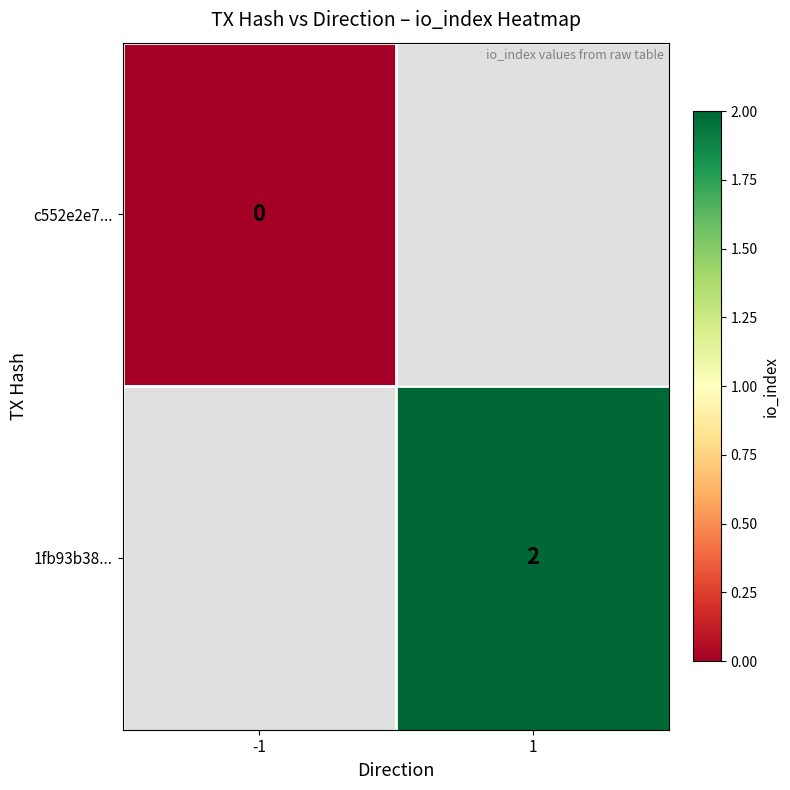

The value of 1fb93b38... at 1 is 3. True or false?

False